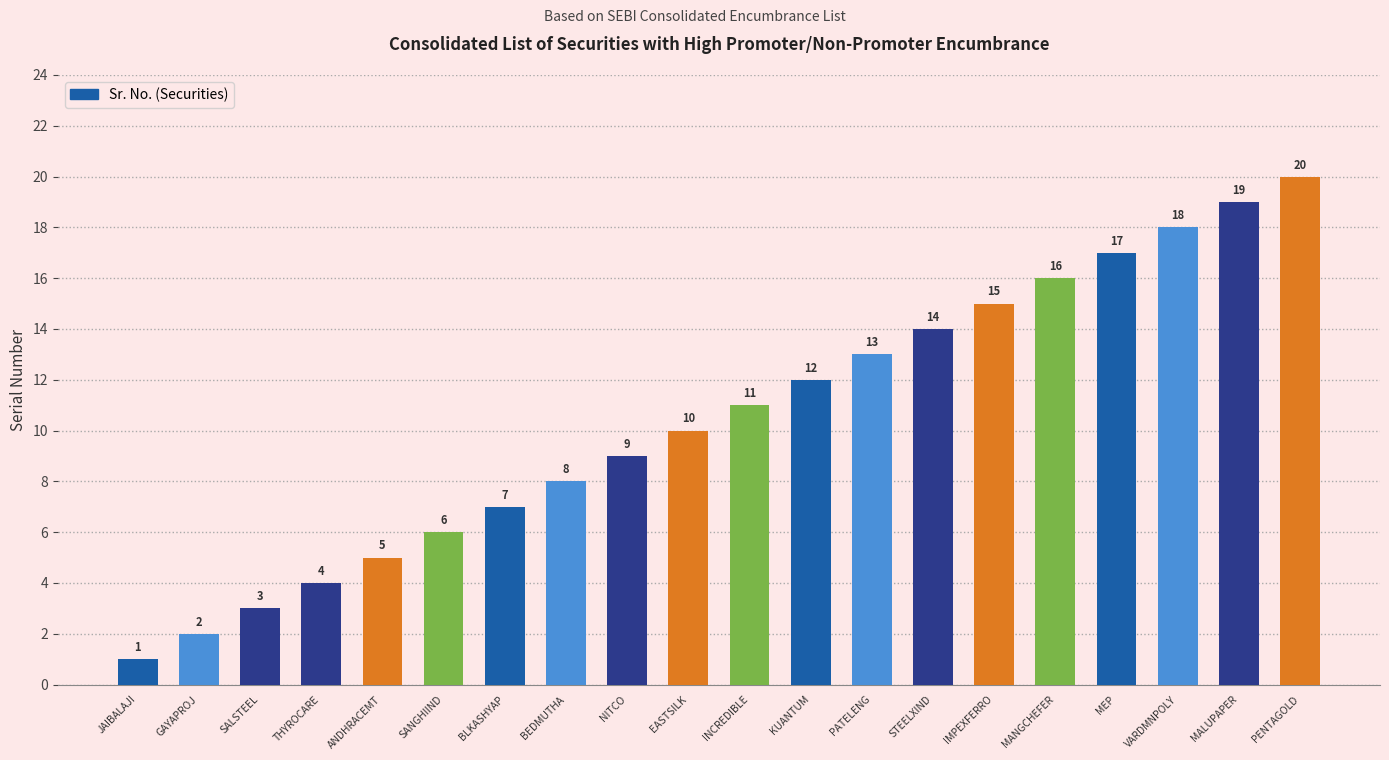

What is the difference between the values at PATELENG and INCREDIBLE?

2